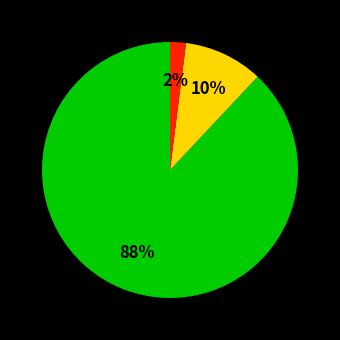

To the nearest percent, what is the difference between the largest and smallest slice percentages?

86%